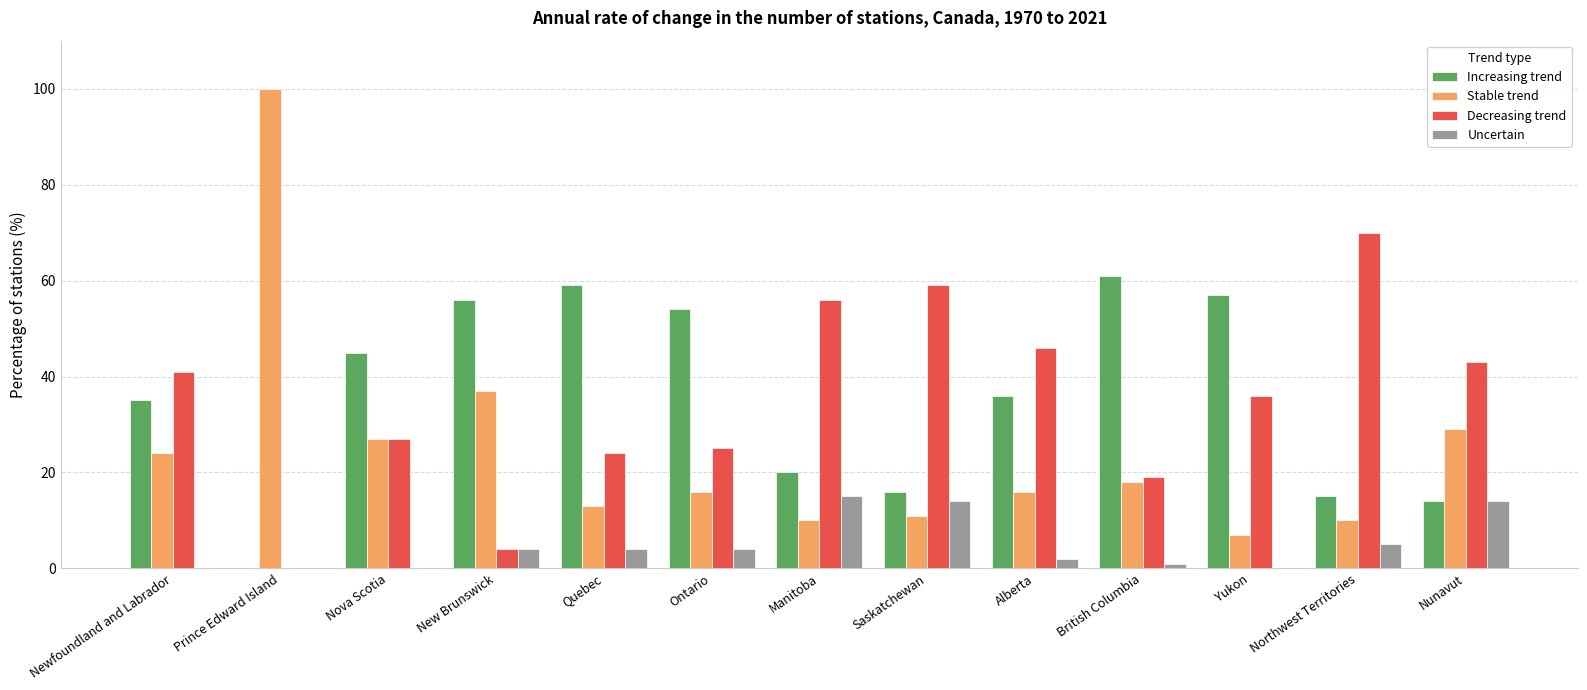

What is the approximate value of Stable trend at British Columbia, to the nearest 5?

20